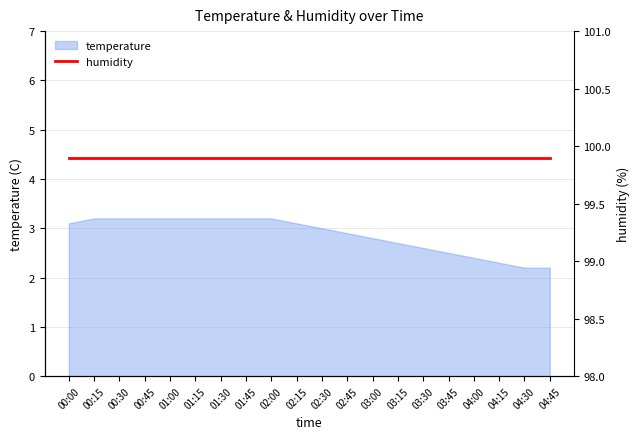

What is the value of the 5th point from the left?

3.2